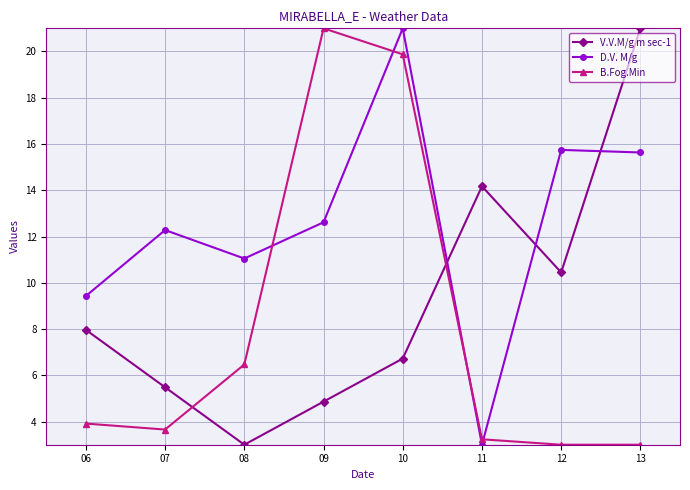

Between 09 and 11, which series saw the biggest shift?

B.Fog.Min